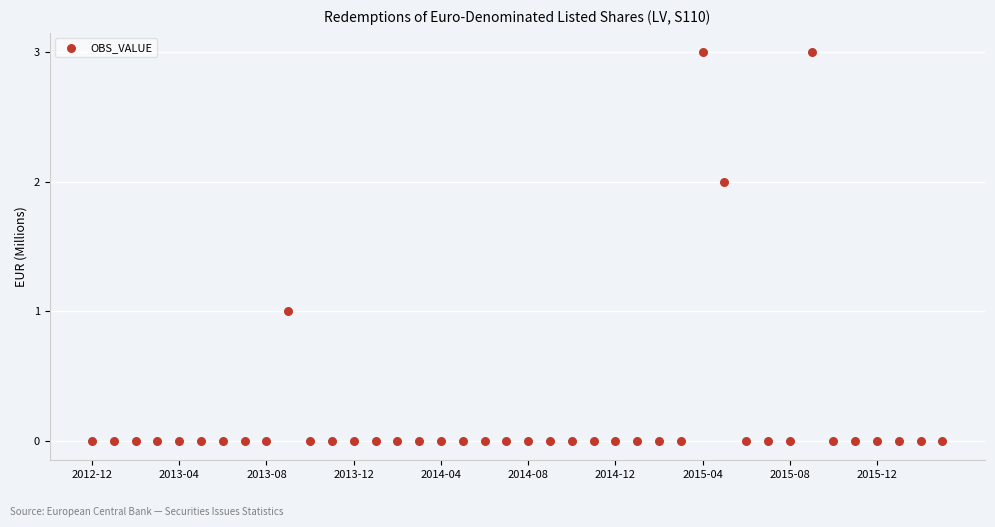

What is the range of Y values (max minus min)?

3